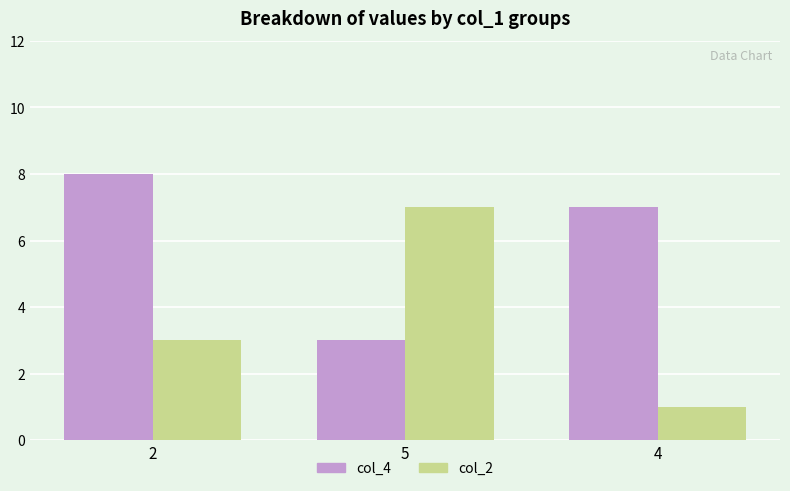

What is the average value of the col_2 series?

4